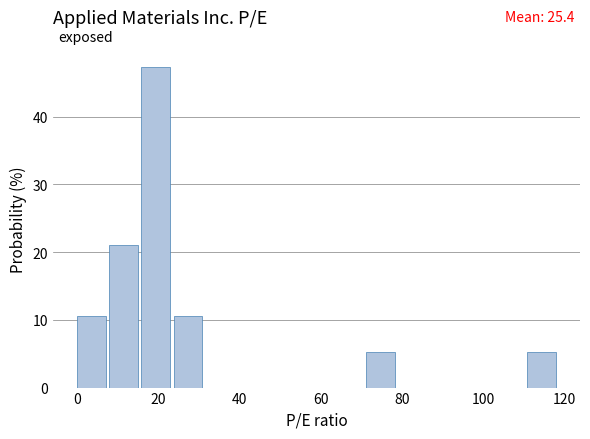

Around what value on the x-axis is the tallest bar? Give the approximate position of its centre, as read against the axis.

20